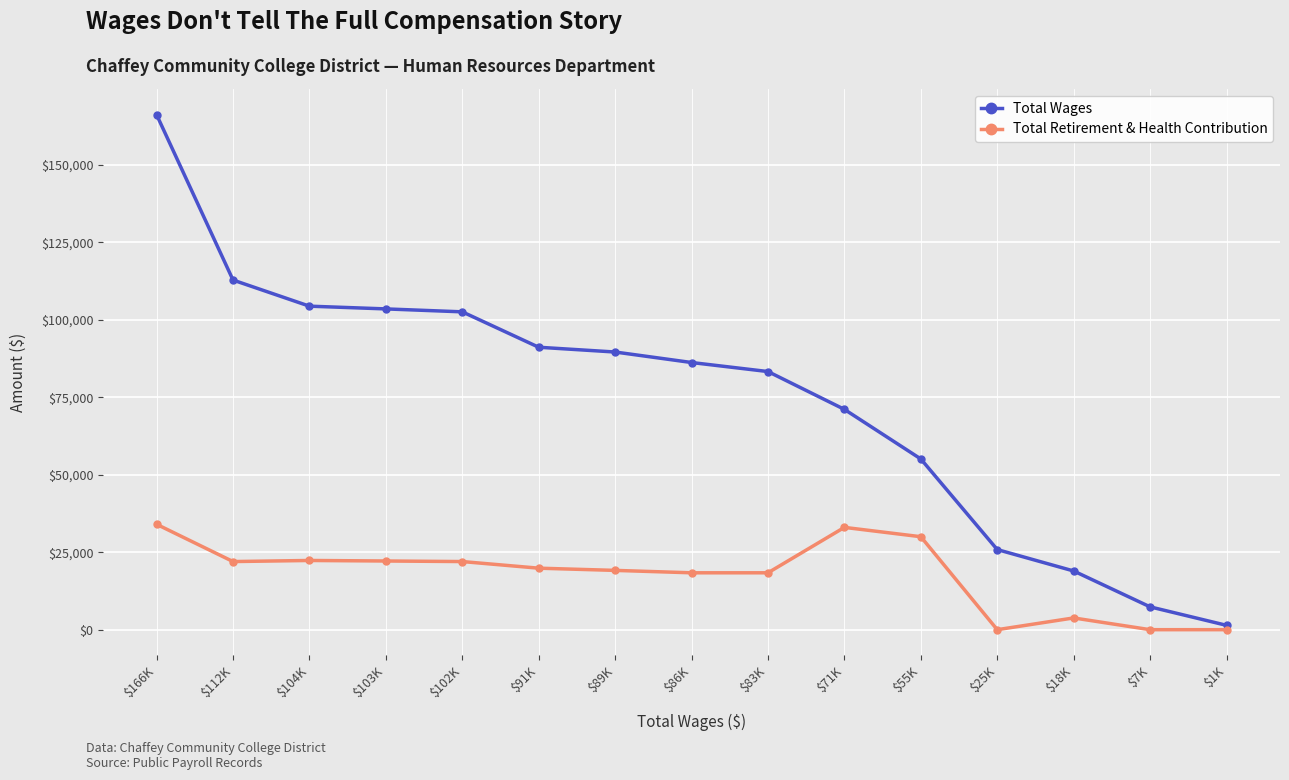

Is this an area chart (filled region under the line)?

No